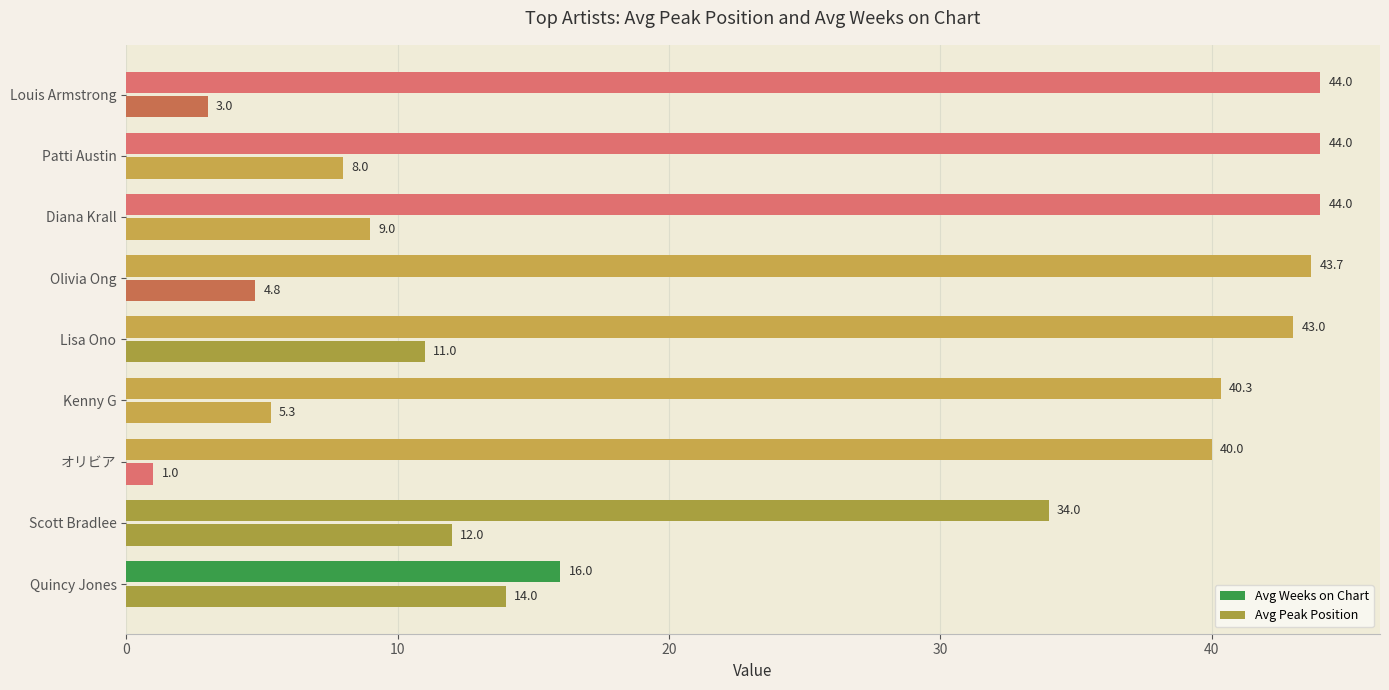

At how many categories does at least one series exceed 18?

8